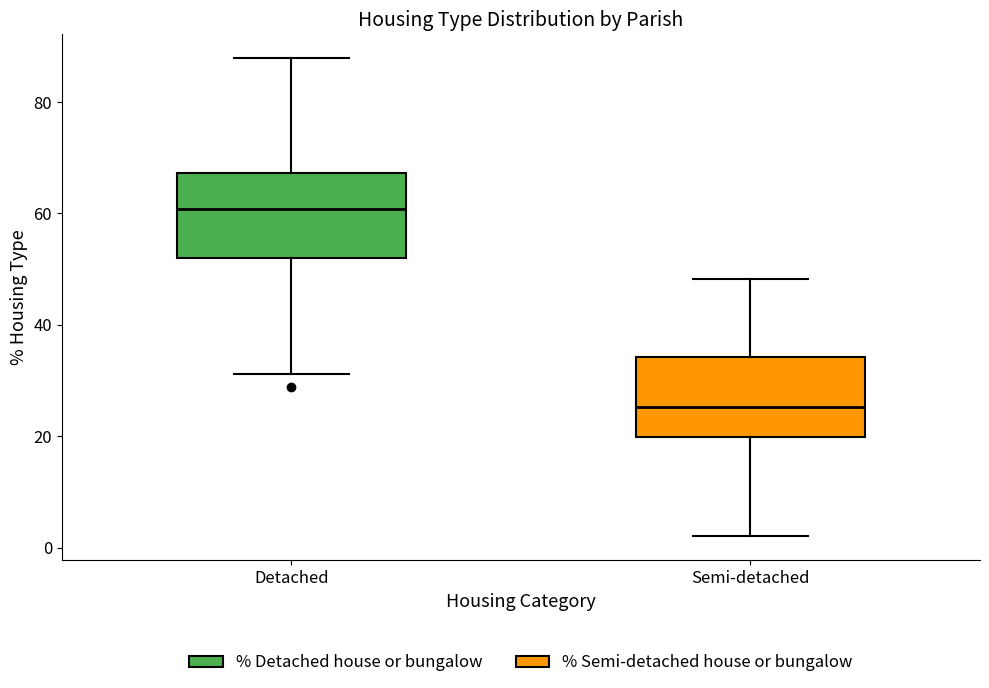

Reading left to right, read every box against the y-axis: the position of its median line, the range the box covers, and the ends of its whiskers. The values are not printed on the chart, so give them approximately, as read against the axis.

Detached: median 60, box 52 to 68, whiskers 32 to 88
Semi-detached: median 26, box 20 to 34, whiskers 2 to 48